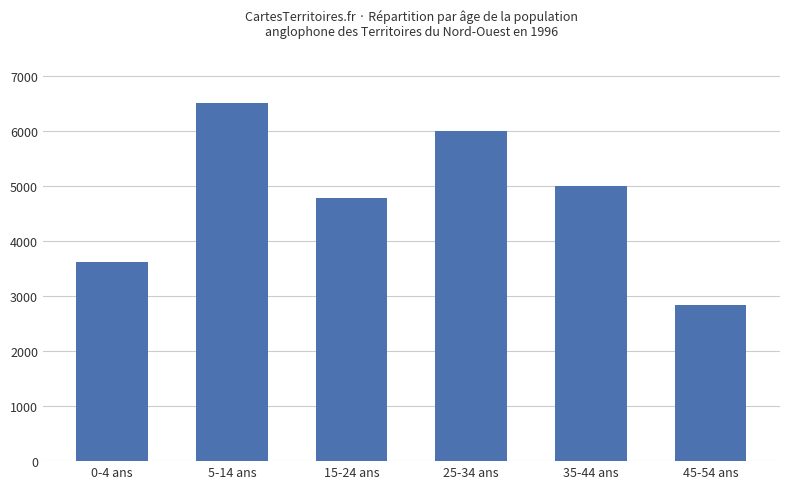

How many bars are there in total?

6